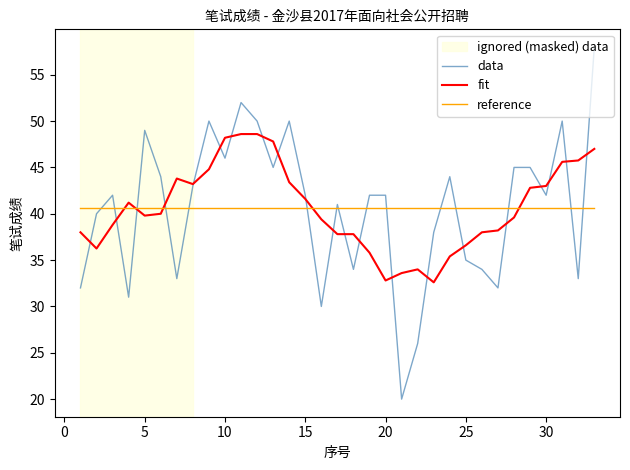

Which series has the largest range (max minus min)?

data